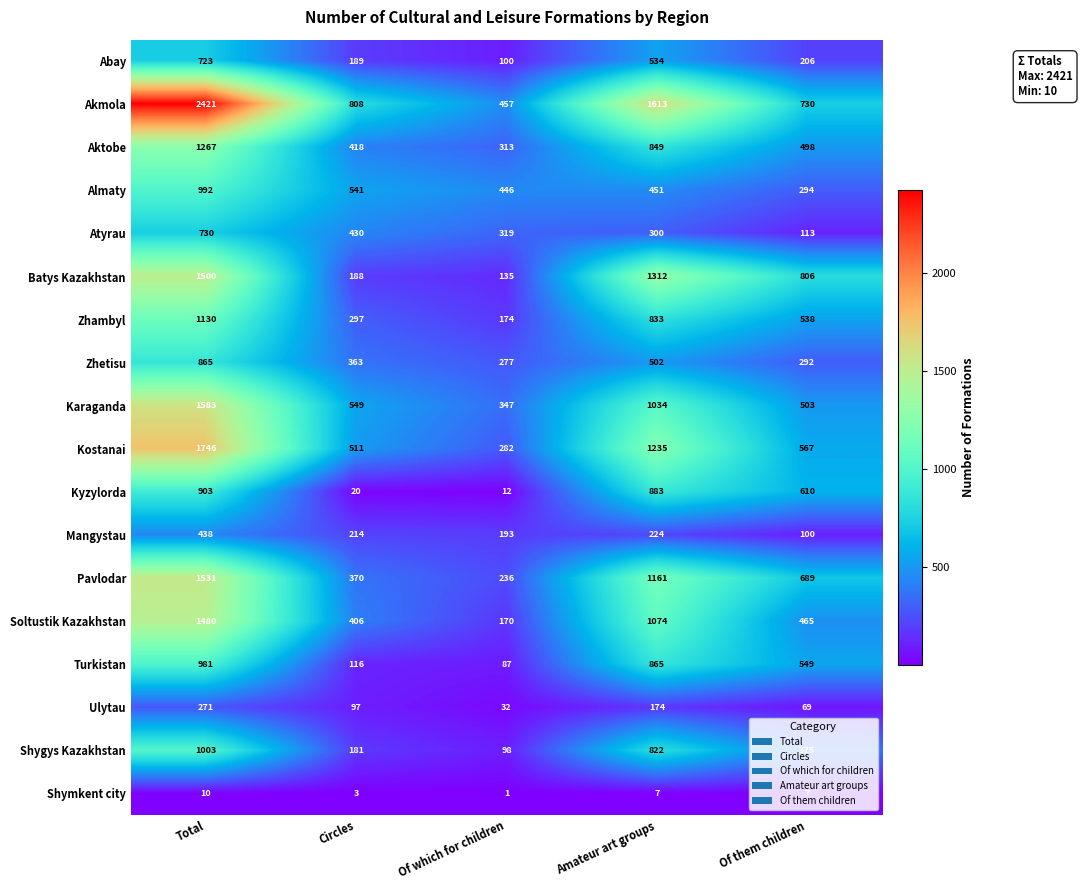

True or false: Shygys Kazakhstan has a value of 112 at Of them children.

False